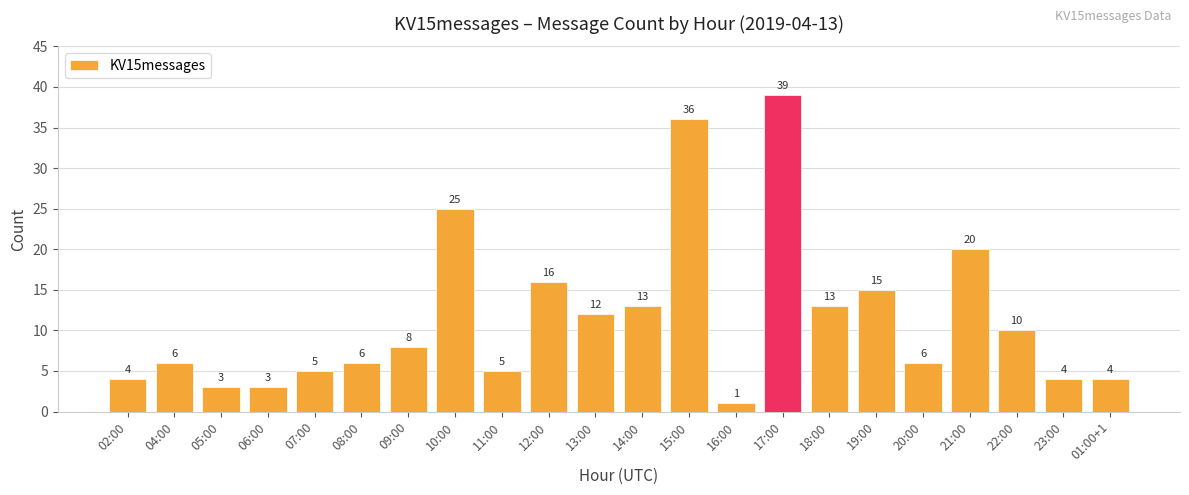

What is the label of the 3rd bar from the right?

22:00